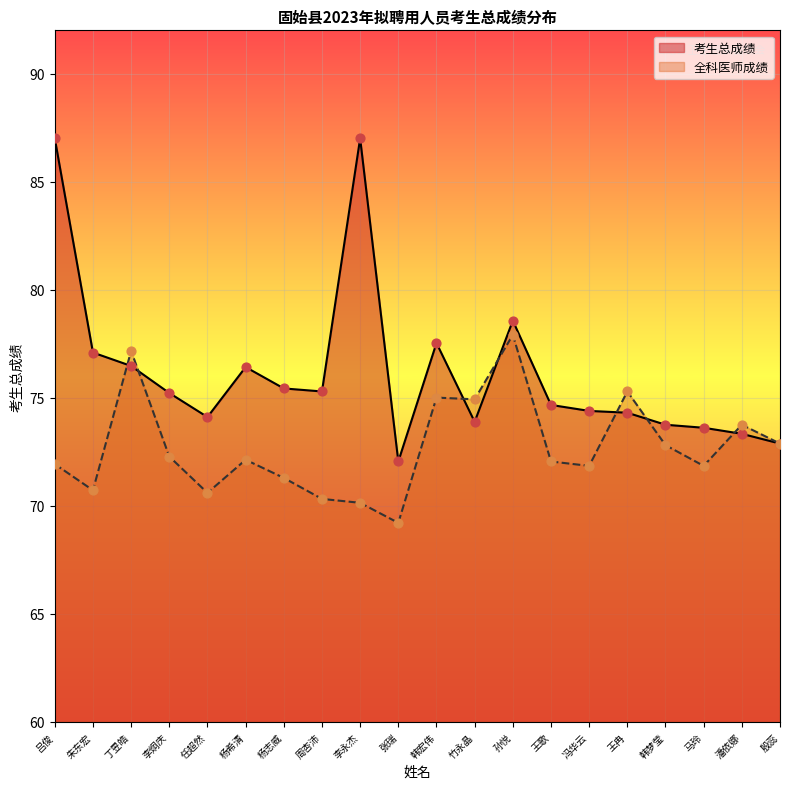

Which series reaches the maximum Y coordinate?

考生总成绩